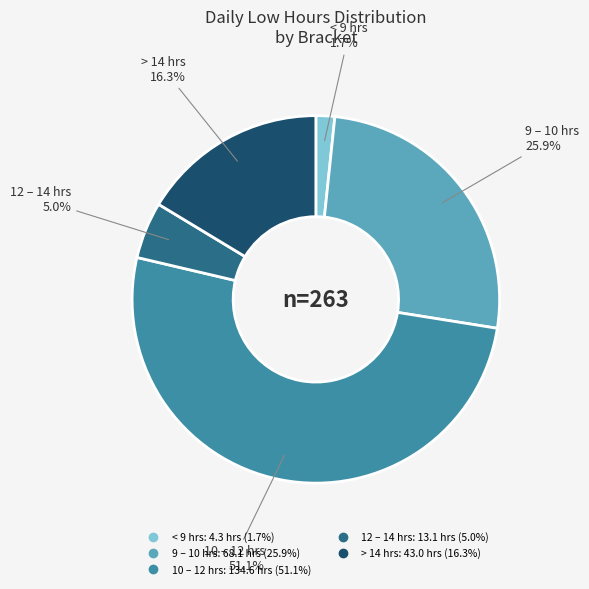

Is there any slice that represents more than half of the pie?

Yes